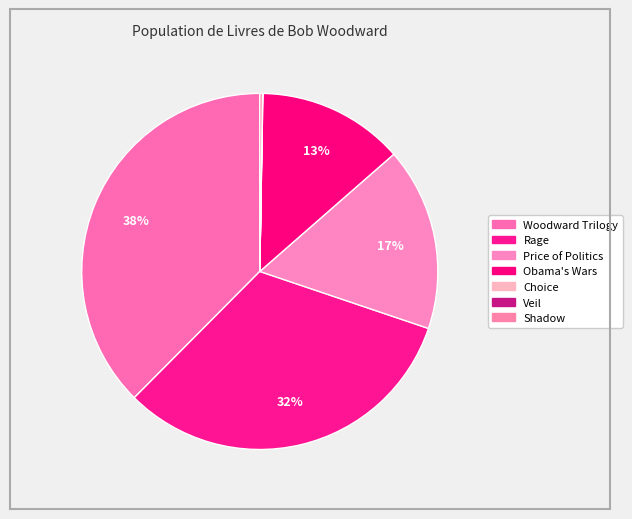

Rank the categories by value from lowest to highest.

Veil, Choice, Shadow, Obama's Wars, Price of Politics, Rage, Woodward Trilogy